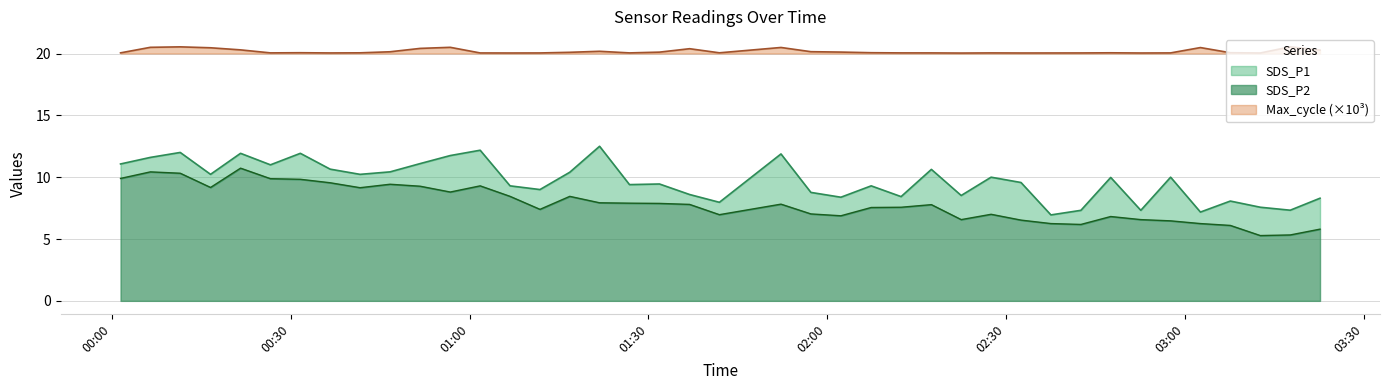

Reading left to right, what are all the values shown in this chart?

SDS_P1: 11.1	11.6	12.0	10.2	11.9	11.0	11.9	10.7	10.2	10.4	11.1	11.8	12.2	9.3	9.0	10.4	12.5	9.4	9.4	8.6	8.0	11.9	8.8	8.4	9.3	8.4	10.6	8.5	10.0	9.6	7.0	7.3	10.0	7.3	10.0	7.2	8.1	7.6	7.3	8.3
SDS_P2: 9.9	10.4	10.3	9.2	10.7	9.9	9.8	9.6	9.2	9.4	9.3	8.8	9.3	8.4	7.4	8.4	7.9	7.9	7.9	7.8	7.0	7.8	7.0	6.9	7.5	7.6	7.8	6.6	7.0	6.5	6.2	6.2	6.8	6.6	6.5	6.2	6.1	5.3	5.3	5.8
Max_cycle_scaled: 20.1	20.5	20.5	20.5	20.3	20.1	20.1	20.0	20.1	20.1	20.4	20.5	20.0	20.0	20.0	20.1	20.2	20.1	20.1	20.4	20.1	20.5	20.1	20.1	20.1	20.1	20.0	20.0	20.0	20.0	20.0	20.0	20.1	20.0	20.0	20.5	20.1	20.0	20.5	20.3